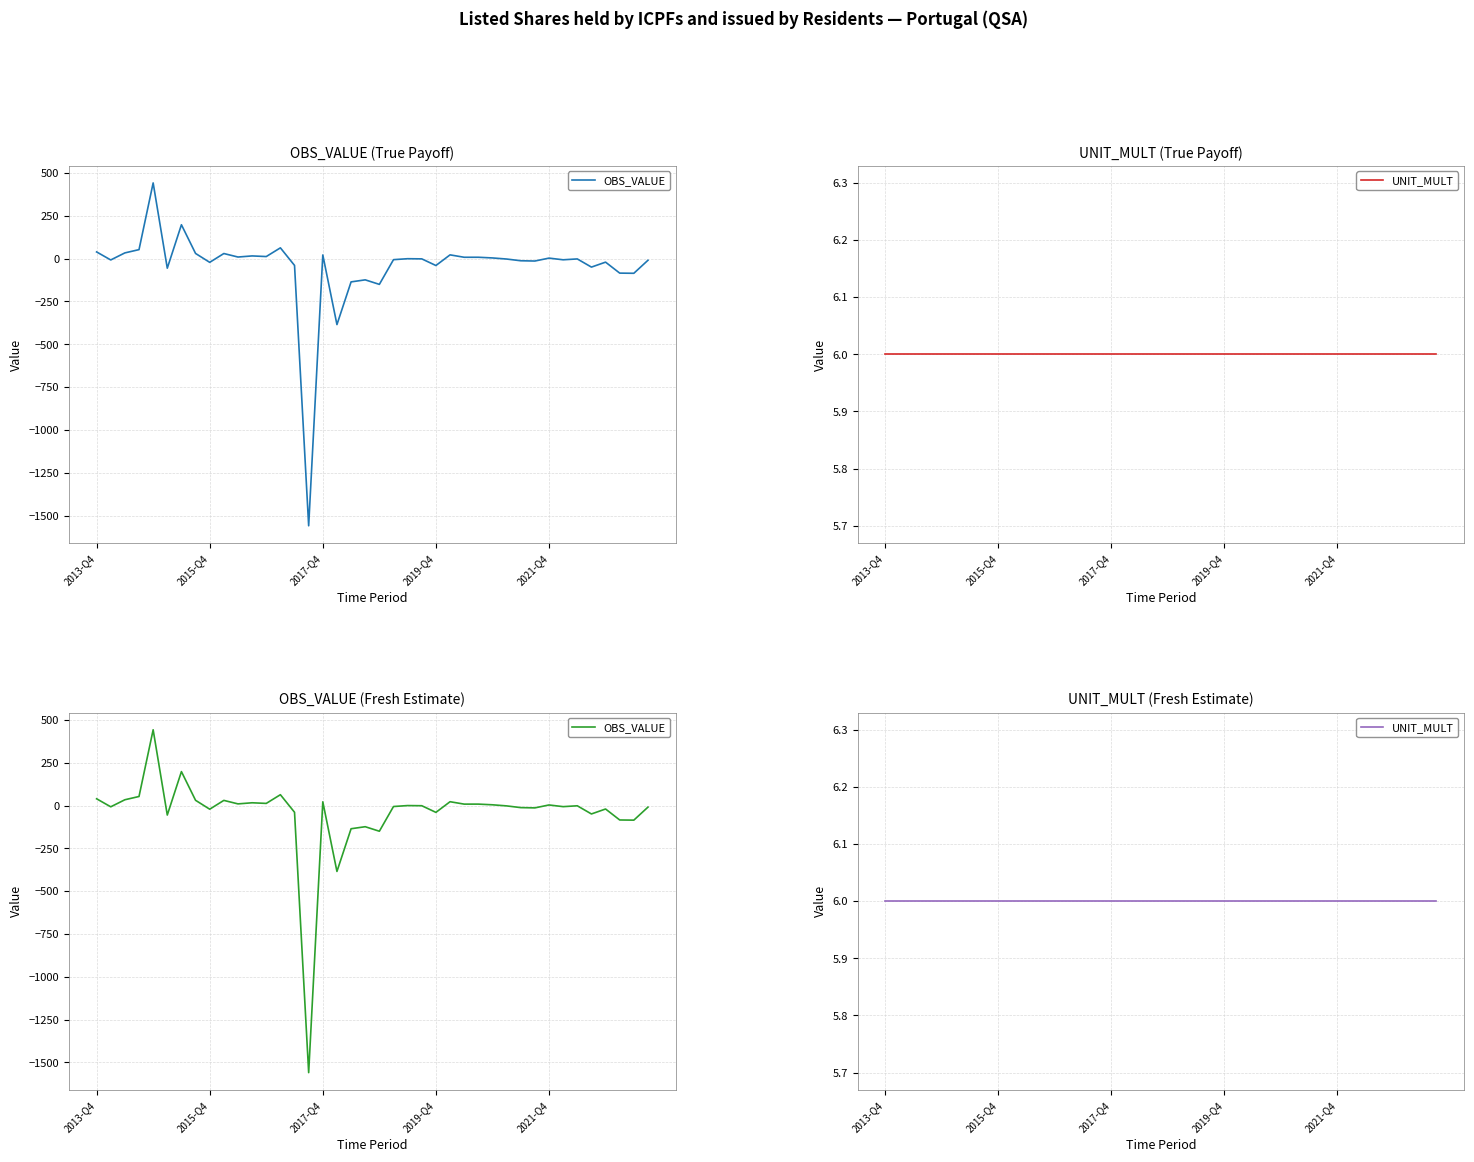

How many intersections are there between UNIT_MULT and OBS_VALUE?

11